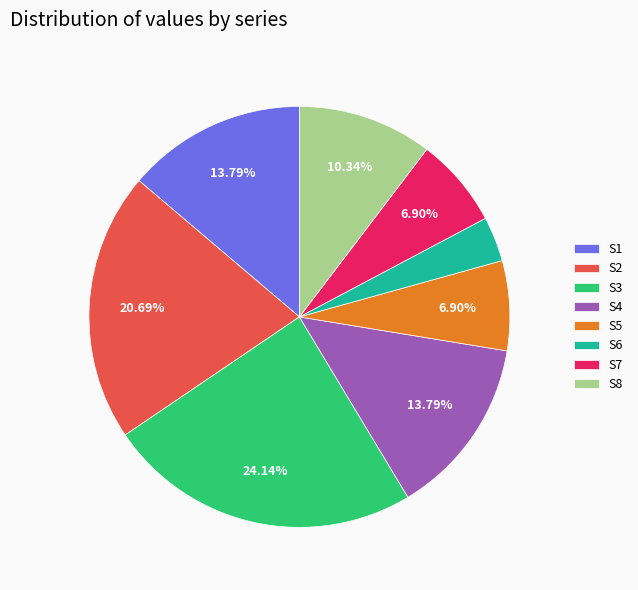

Which has a higher value, S3 or S6?

S3